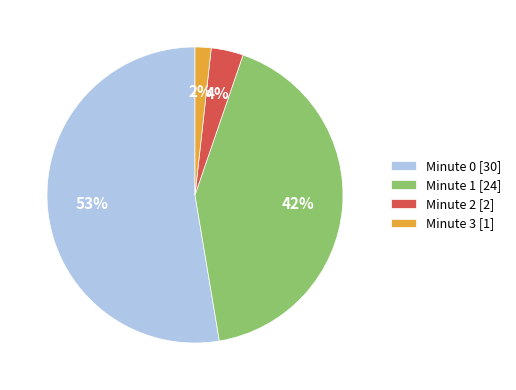

To the nearest percent, what is the combined percentage of Minute 0 [30] and Minute 3 [1]?

54%